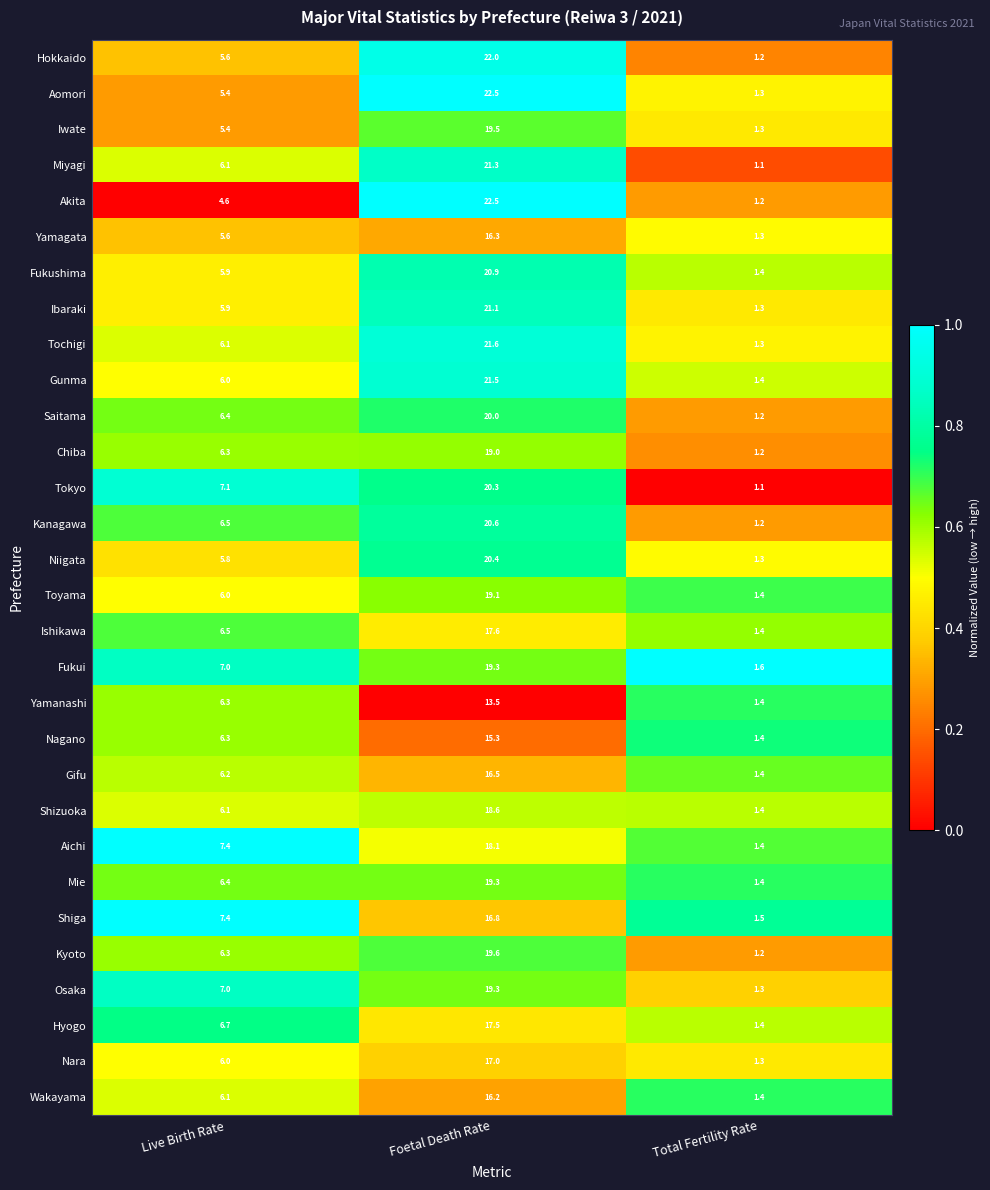

At which label does Miyagi first exceed 6?

Live Birth Rate